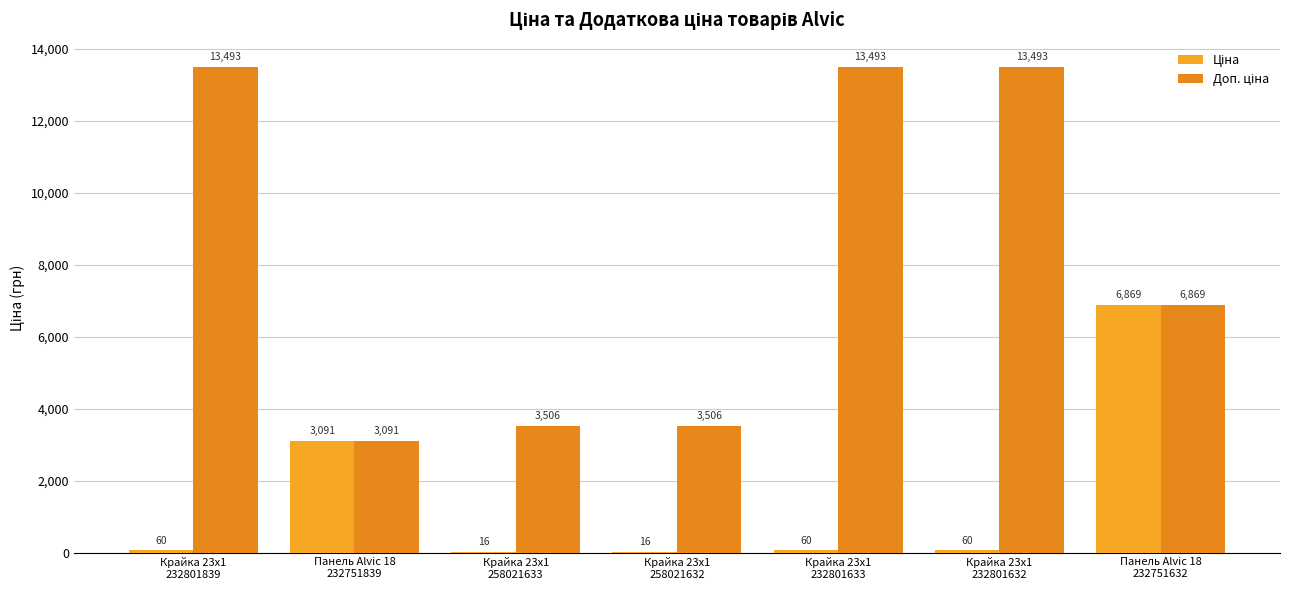

How many categories are shown in the chart?

7